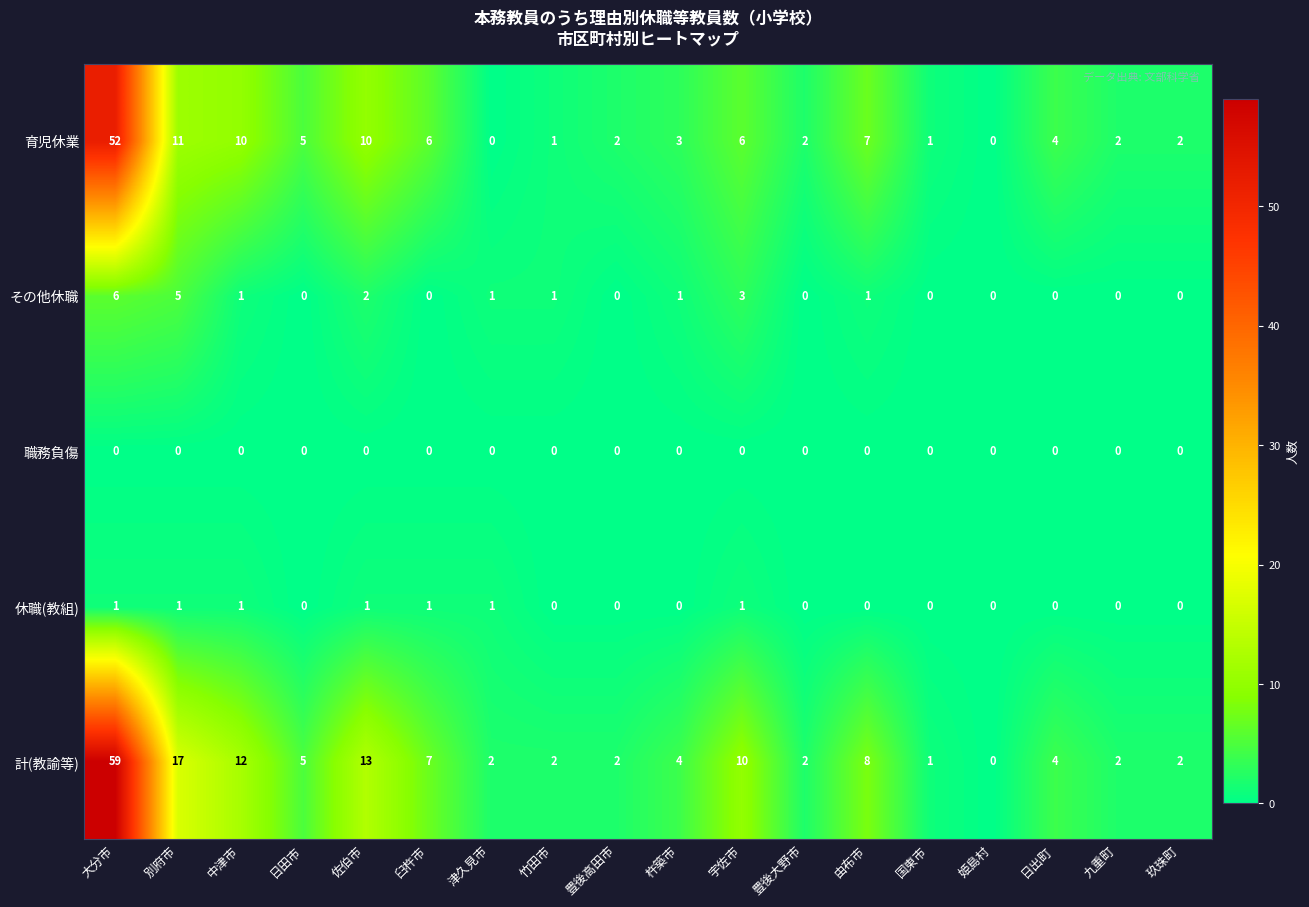

At how many categories does at least one series exceed 24?

1